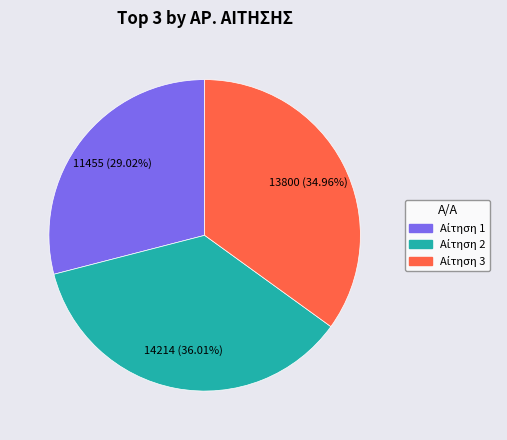

Is there a majority slice in this chart?

No